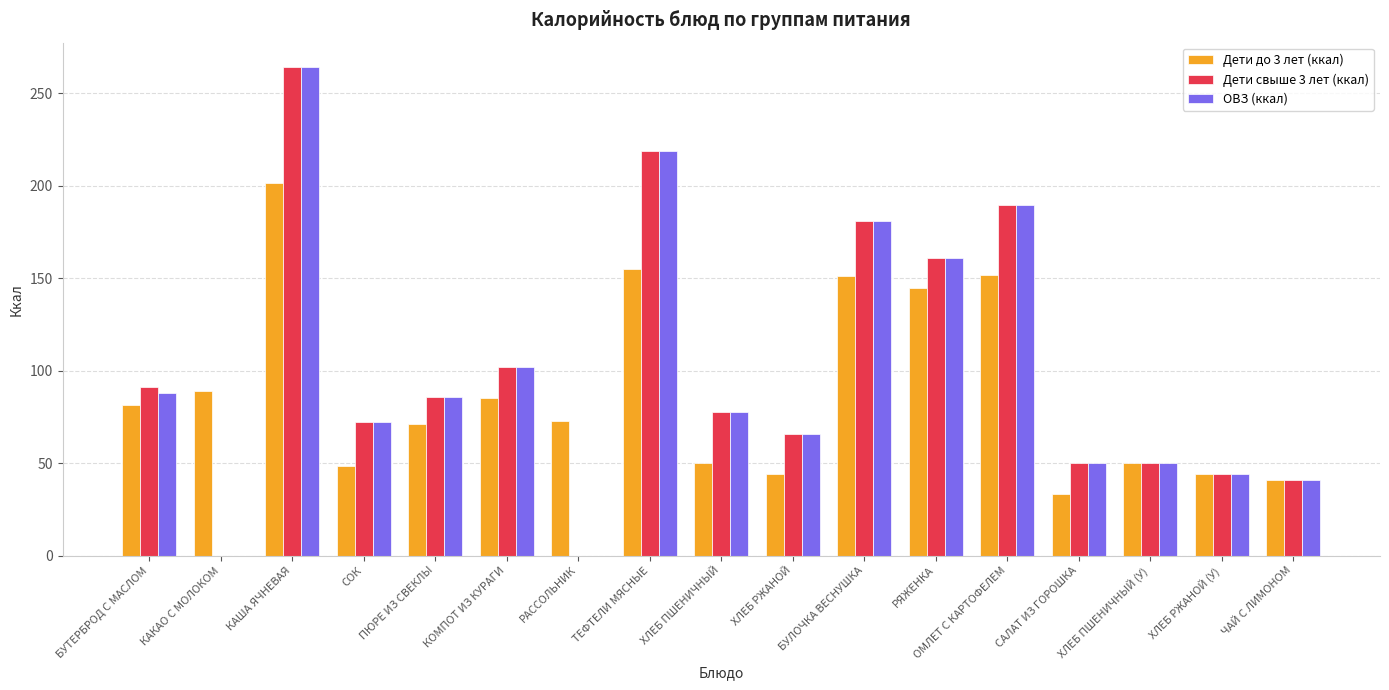

What is the sum of all ОВЗ (ккал) values?

1691.1